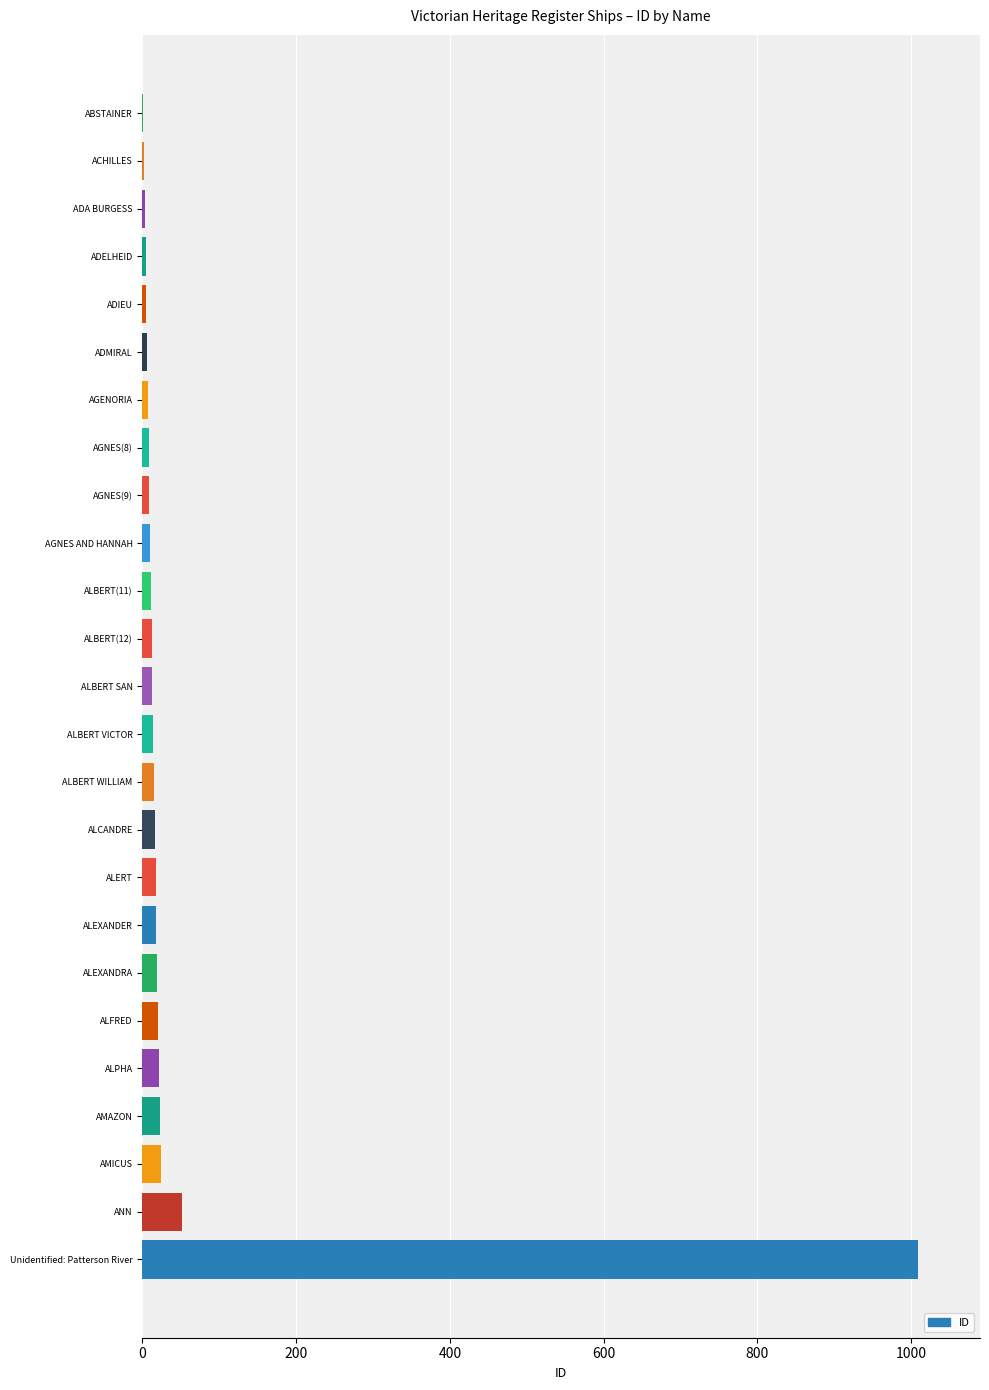

Where is the data nearest to the value 505?

ANN